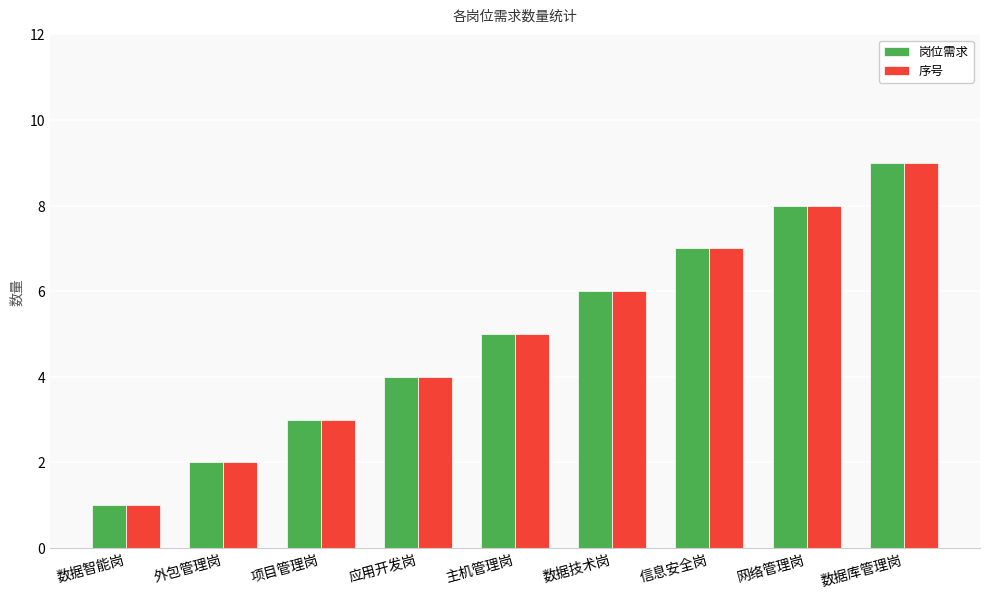

How many distinct data groups are displayed?

2